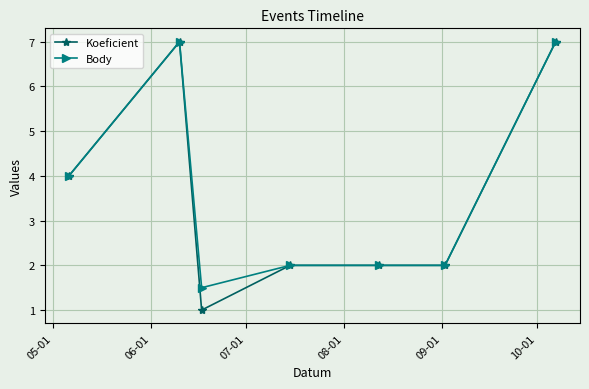

Which series has the widest spread of values?

Koeficient